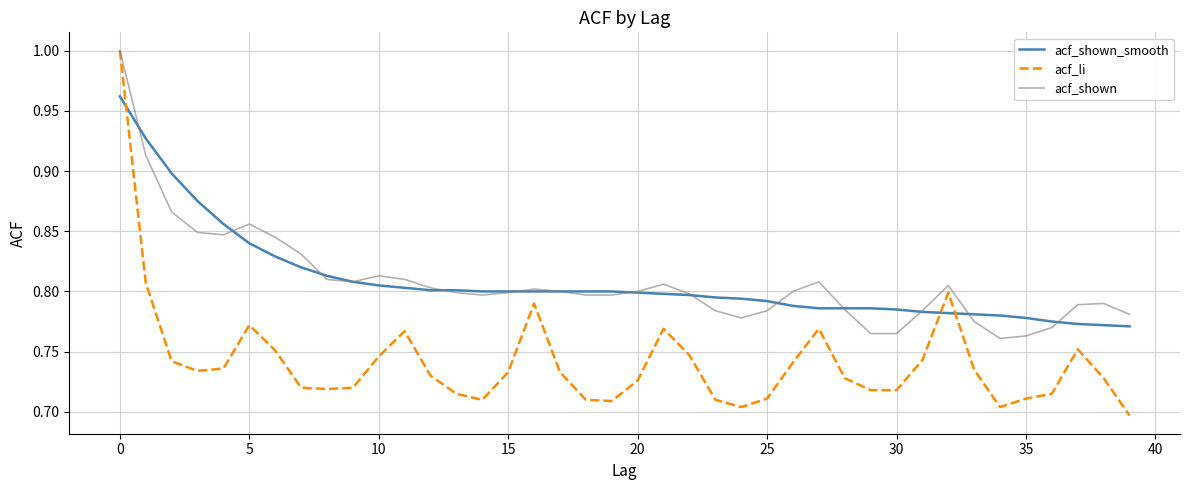

True or false: acf_li and acf_shown_smooth intersect in this chart.

True